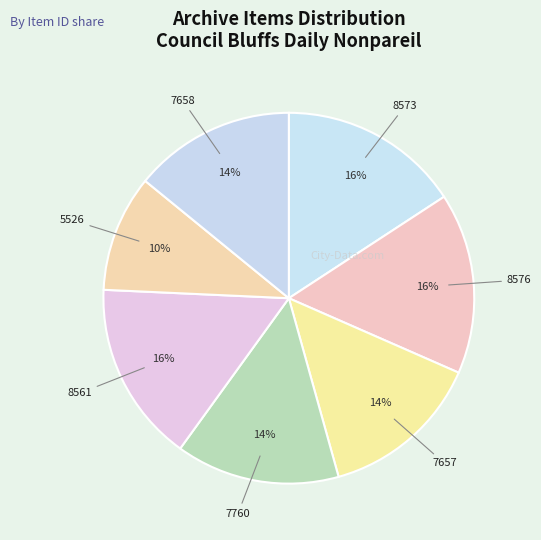

What percentage is the 7657 slice, to the nearest percent?

14%